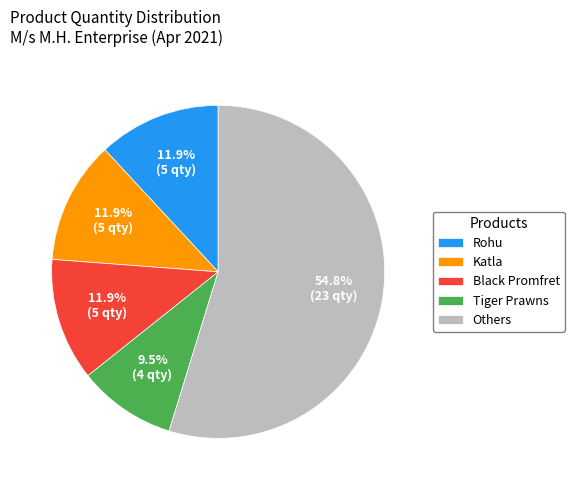

What is the ratio of the value at Tiger Prawns to the value at Black Promfret?

0.8